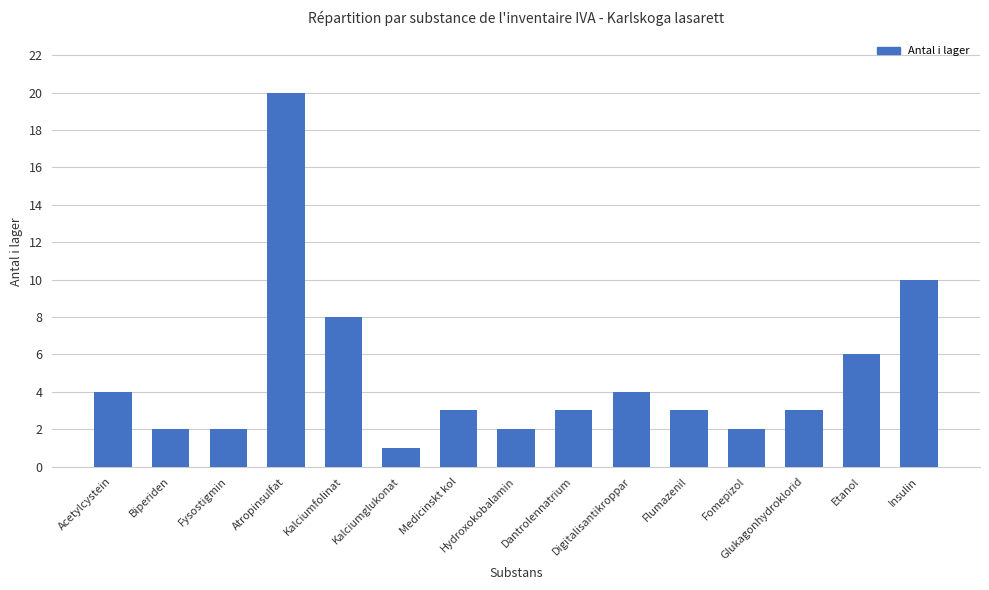

What is the value of the 14th bar from the left?

6